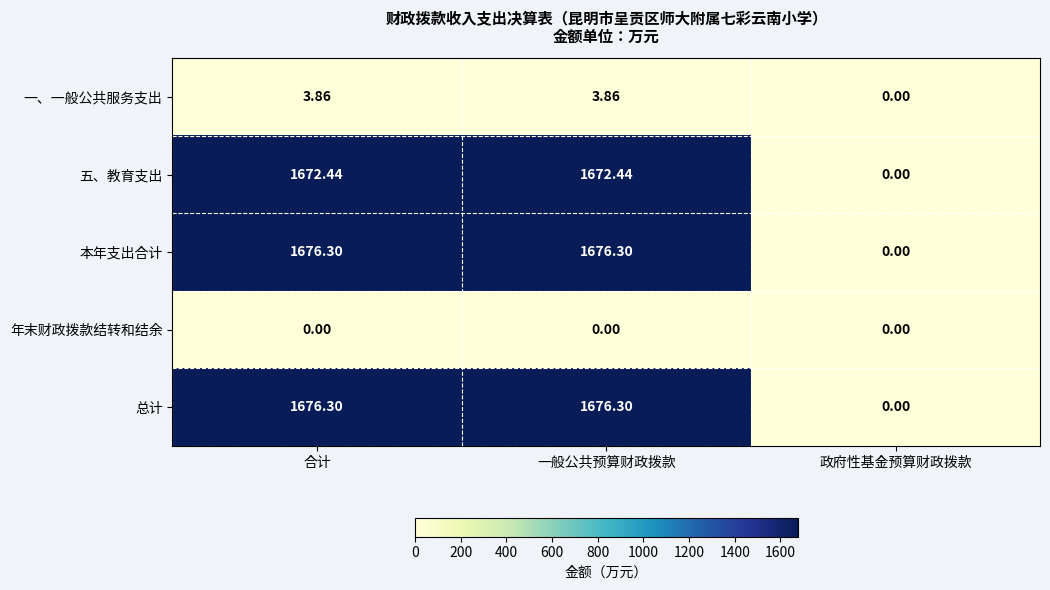

Where does the 五、教育支出 series first go above 1672?

合计